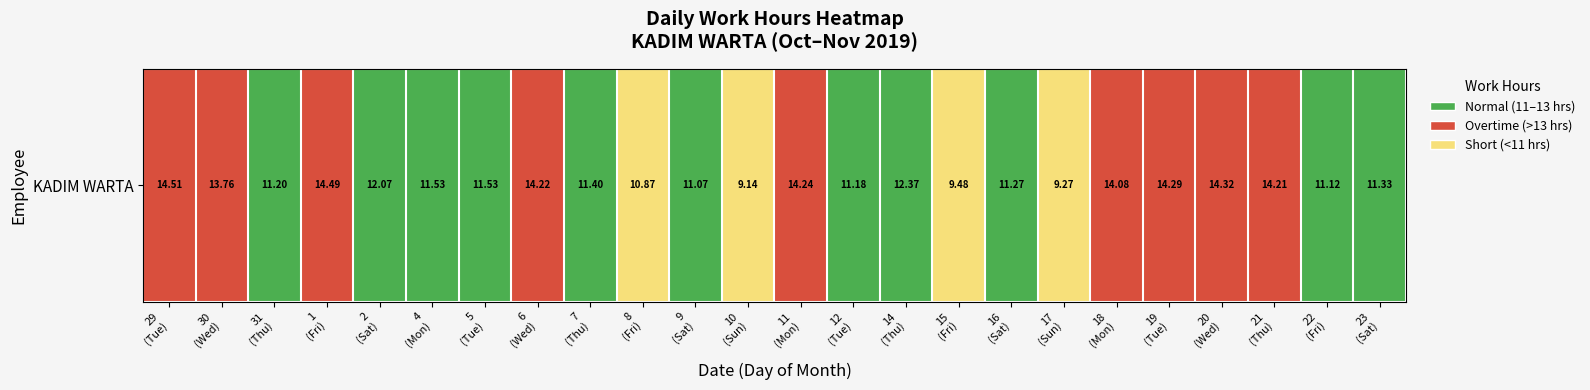

What is the difference between the maximum and minimum values?

2